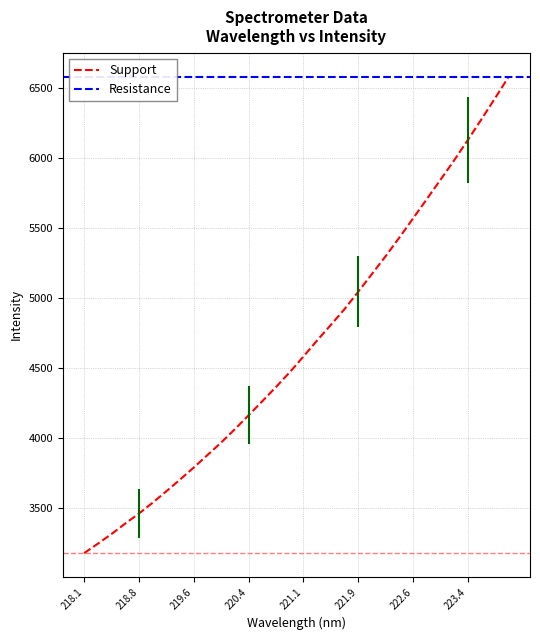

The value at 221.4993 is 4807.9. True or false?

True